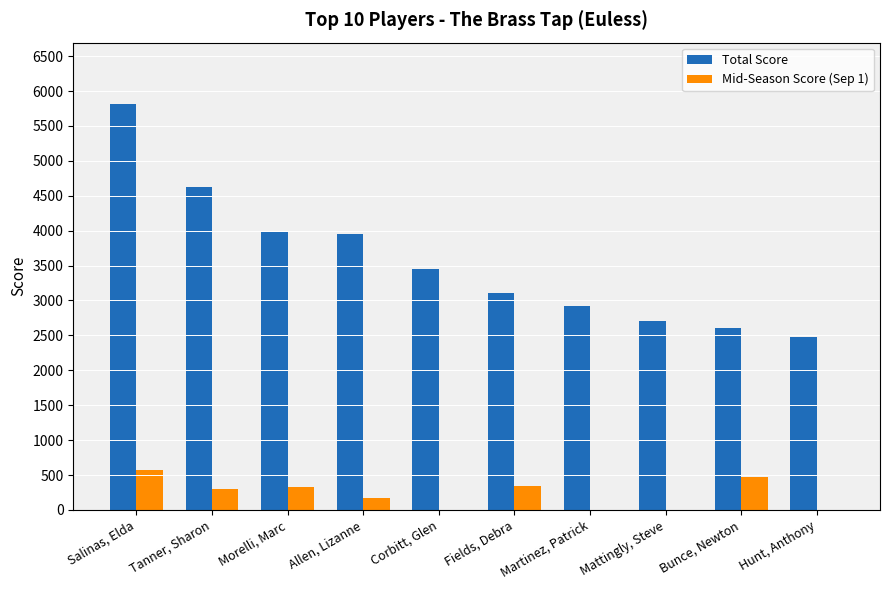

Between Allen, Lizanne and Mattingly, Steve, which series saw the biggest shift?

Total Score